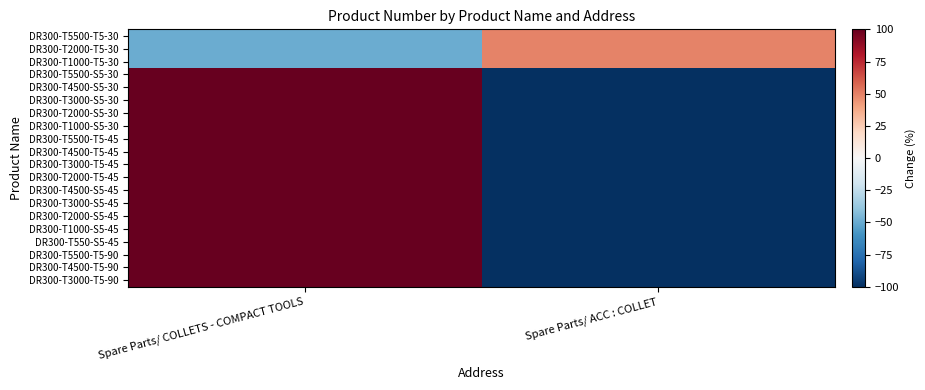

Reading left to right, list all the values displayed in this chart.

DR300-T5500-T5-30: Spare Parts/ COLLETS - COMPACT TOOLS=-50.0	Spare Parts/ ACC : COLLET=50.0
DR300-T2000-T5-30: Spare Parts/ COLLETS - COMPACT TOOLS=-50.0	Spare Parts/ ACC : COLLET=50.0
DR300-T1000-T5-30: Spare Parts/ COLLETS - COMPACT TOOLS=-50.0	Spare Parts/ ACC : COLLET=50.0
DR300-T5500-S5-30: Spare Parts/ COLLETS - COMPACT TOOLS=100.0	Spare Parts/ ACC : COLLET=-100.0
DR300-T4500-S5-30: Spare Parts/ COLLETS - COMPACT TOOLS=100.0	Spare Parts/ ACC : COLLET=-100.0
DR300-T3000-S5-30: Spare Parts/ COLLETS - COMPACT TOOLS=100.0	Spare Parts/ ACC : COLLET=-100.0
DR300-T2000-S5-30: Spare Parts/ COLLETS - COMPACT TOOLS=100.0	Spare Parts/ ACC : COLLET=-100.0
DR300-T1000-S5-30: Spare Parts/ COLLETS - COMPACT TOOLS=100.0	Spare Parts/ ACC : COLLET=-100.0
DR300-T5500-T5-45: Spare Parts/ COLLETS - COMPACT TOOLS=100.0	Spare Parts/ ACC : COLLET=-100.0
DR300-T4500-T5-45: Spare Parts/ COLLETS - COMPACT TOOLS=100.0	Spare Parts/ ACC : COLLET=-100.0
DR300-T3000-T5-45: Spare Parts/ COLLETS - COMPACT TOOLS=100.0	Spare Parts/ ACC : COLLET=-100.0
DR300-T2000-T5-45: Spare Parts/ COLLETS - COMPACT TOOLS=100.0	Spare Parts/ ACC : COLLET=-100.0
DR300-T4500-S5-45: Spare Parts/ COLLETS - COMPACT TOOLS=100.0	Spare Parts/ ACC : COLLET=-100.0
DR300-T3000-S5-45: Spare Parts/ COLLETS - COMPACT TOOLS=100.0	Spare Parts/ ACC : COLLET=-100.0
DR300-T2000-S5-45: Spare Parts/ COLLETS - COMPACT TOOLS=100.0	Spare Parts/ ACC : COLLET=-100.0
DR300-T1000-S5-45: Spare Parts/ COLLETS - COMPACT TOOLS=100.0	Spare Parts/ ACC : COLLET=-100.0
DR300-T550-S5-45: Spare Parts/ COLLETS - COMPACT TOOLS=100.0	Spare Parts/ ACC : COLLET=-100.0
DR300-T5500-T5-90: Spare Parts/ COLLETS - COMPACT TOOLS=100.0	Spare Parts/ ACC : COLLET=-100.0
DR300-T4500-T5-90: Spare Parts/ COLLETS - COMPACT TOOLS=100.0	Spare Parts/ ACC : COLLET=-100.0
DR300-T3000-T5-90: Spare Parts/ COLLETS - COMPACT TOOLS=100.0	Spare Parts/ ACC : COLLET=-100.0